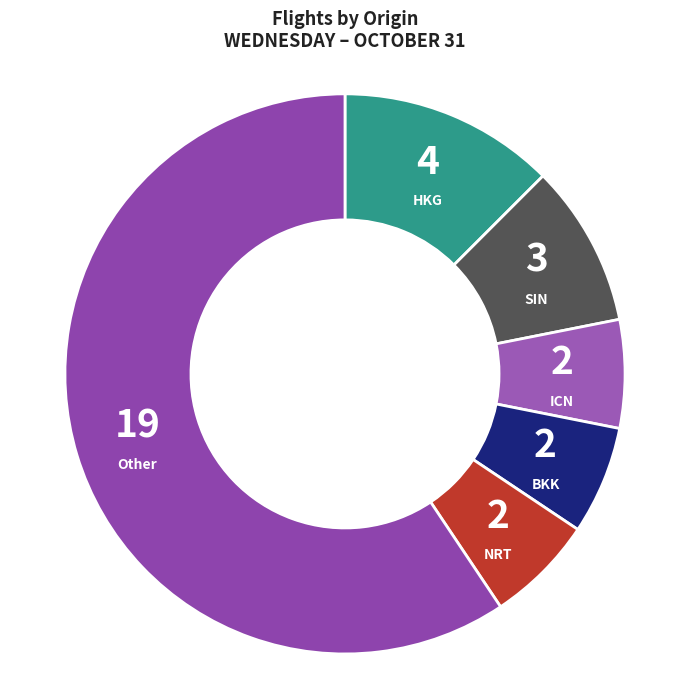

Approximately how many times larger is the value at SIN compared to HKG?

0.8